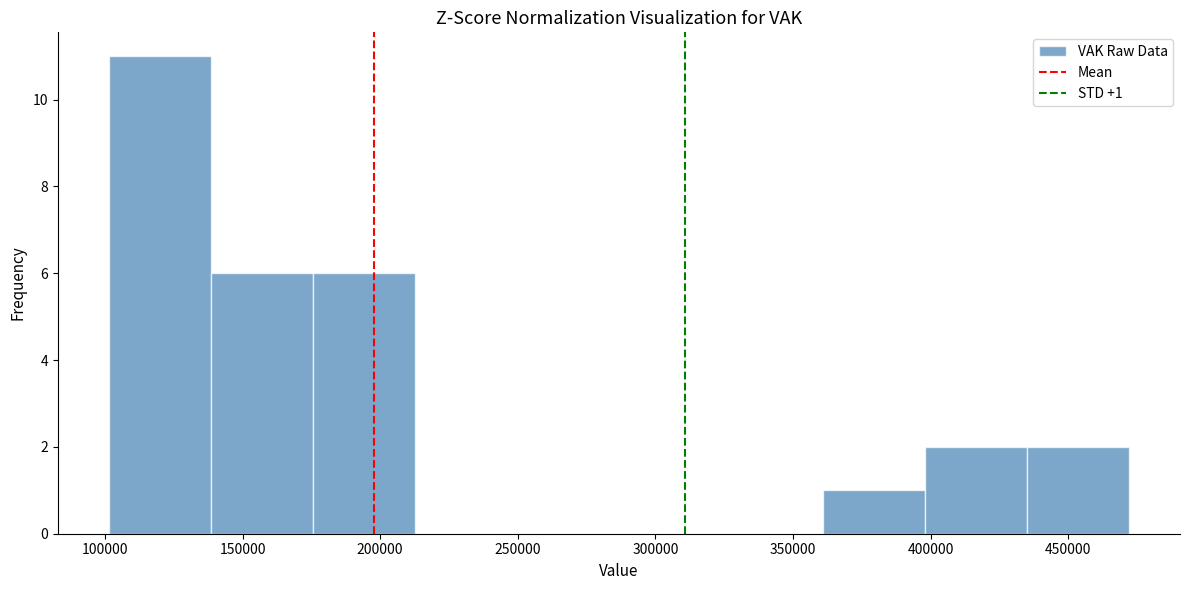

Which range on the x-axis has the tallest bar?

100000 to 140000